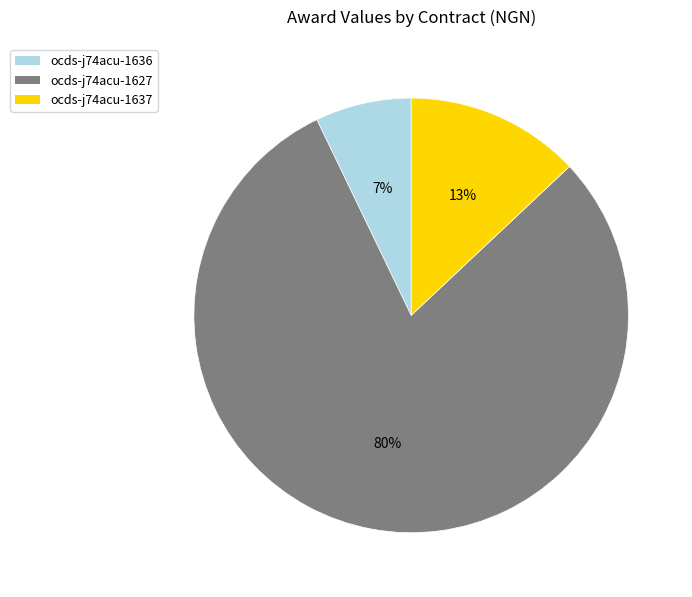

Rank the categories by value from highest to lowest.

ocds-j74acu-1627, ocds-j74acu-1637, ocds-j74acu-1636